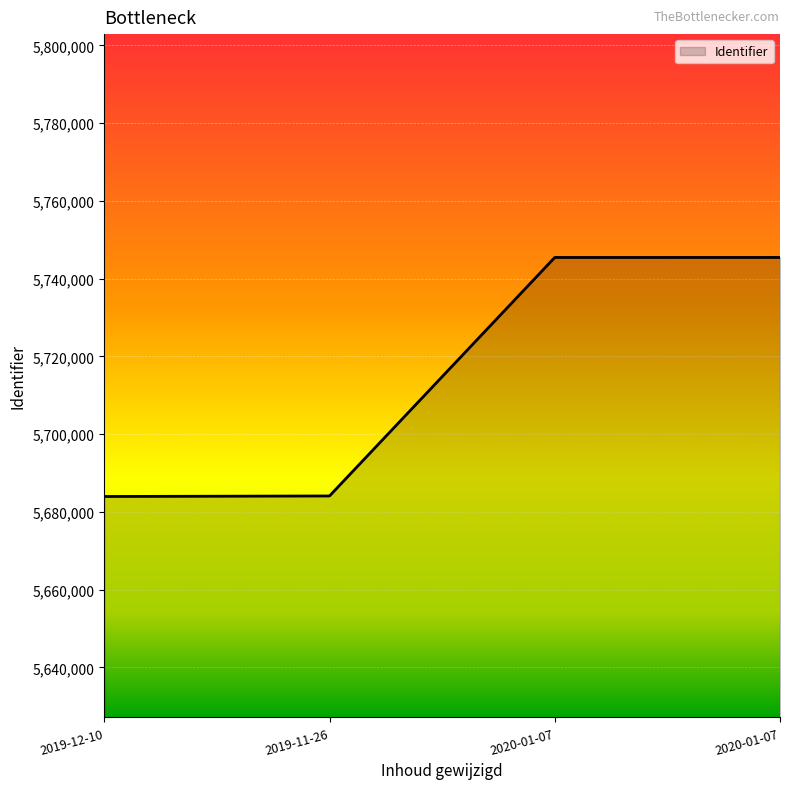

List the labels in order of value, smallest first.

2019-12-10, 2019-11-26, 2020-01-07, 2020-01-07